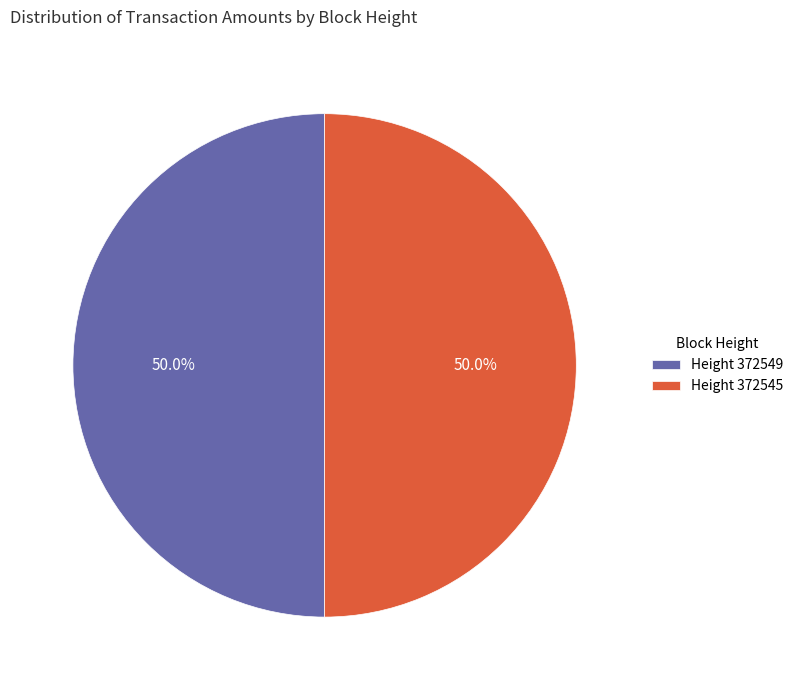

How much of the chart is everything except Height 372545?

50.0%